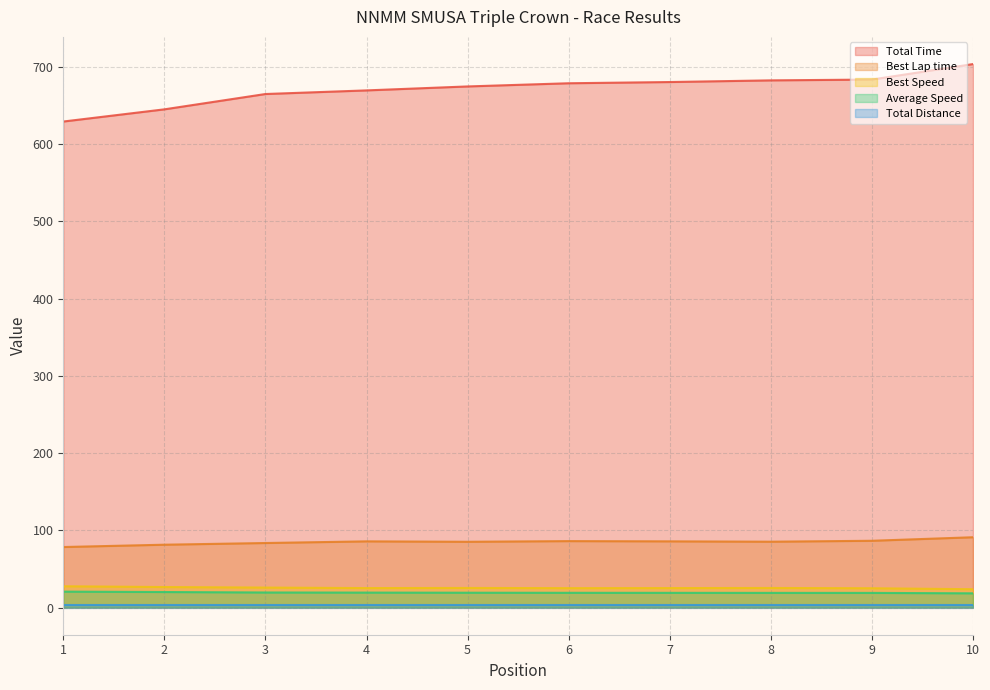

What is the difference between the second highest and second lowest values in the Average Speed series?

1.1